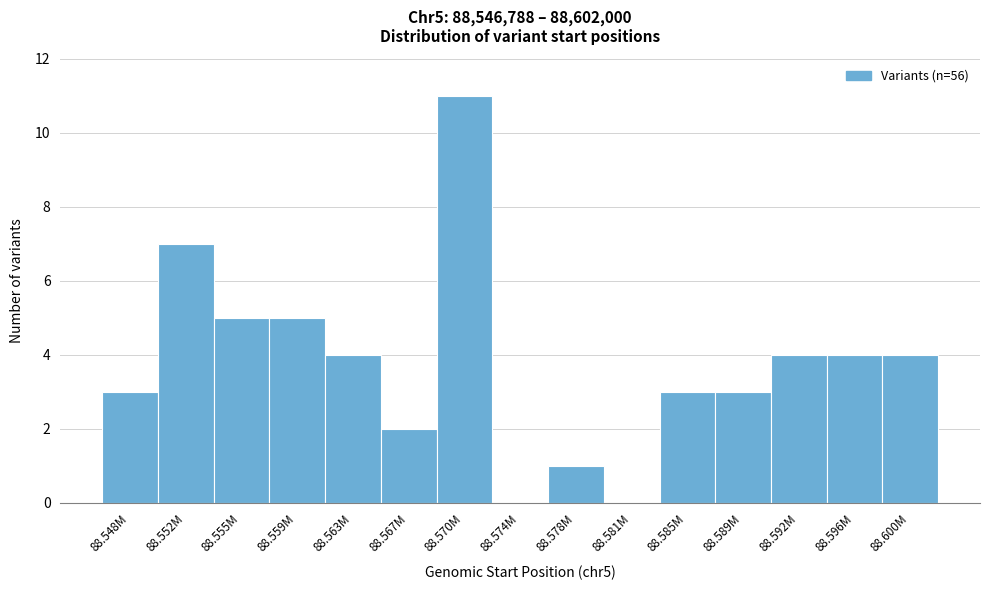

Reading left to right, extract all data points from this chart.

88.548M=3	88.552M=7	88.555M=5	88.559M=5	88.563M=4	88.567M=2	88.570M=11	88.574M=0	88.578M=1	88.581M=0	88.585M=3	88.589M=3	88.592M=4	88.596M=4	88.600M=4